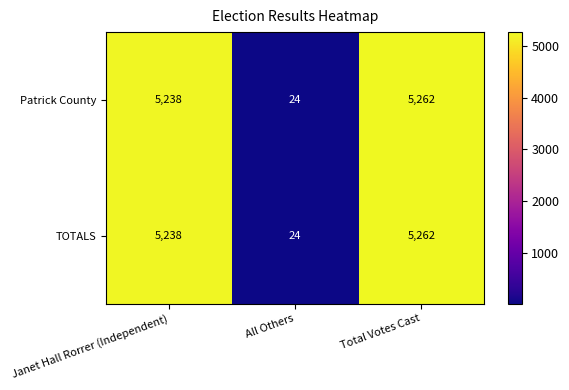

At how many categories does at least one series exceed 3615?

2